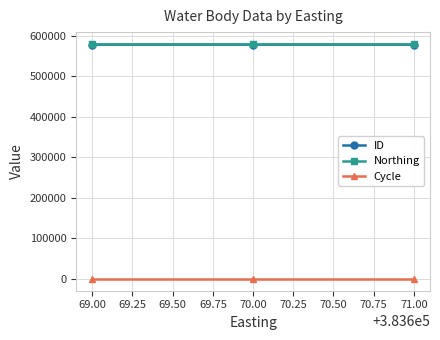

Is this an area chart (filled region under the line)?

No